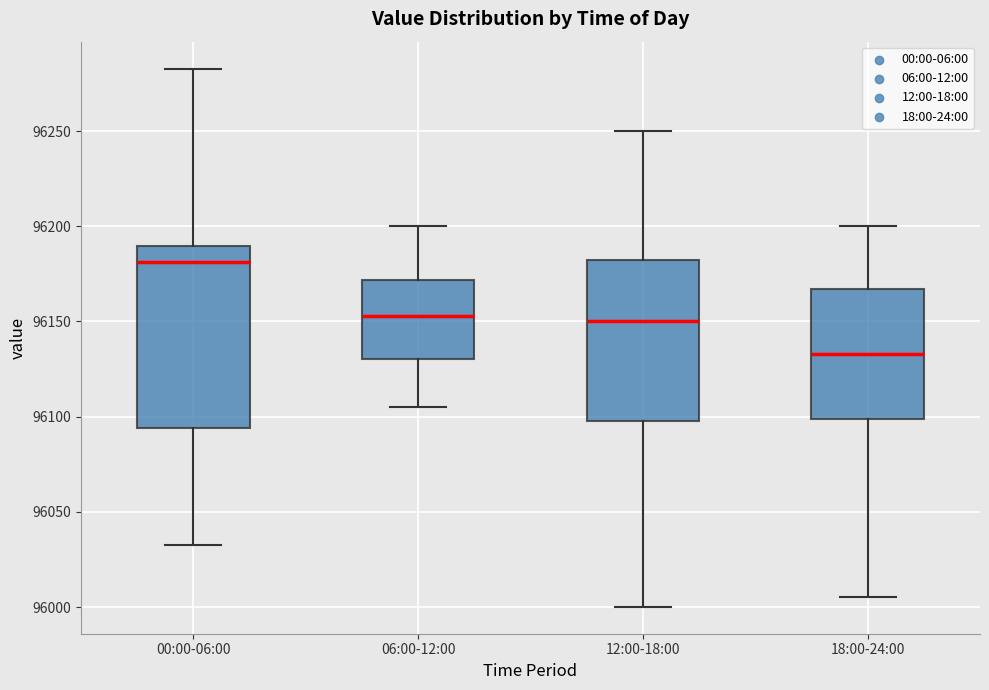

Reading left to right, read every box against the y-axis: the position of its median line, the range the box covers, and the ends of its whiskers. The values are not printed on the chart, so give them approximately, as read against the axis.

00:00-06:00: median 96180, box 96095 to 96190, whiskers 96035 to 96285
06:00-12:00: median 96155, box 96130 to 96170, whiskers 96105 to 96200
12:00-18:00: median 96150, box 96100 to 96180, whiskers 96000 to 96250
18:00-24:00: median 96135, box 96100 to 96165, whiskers 96005 to 96200